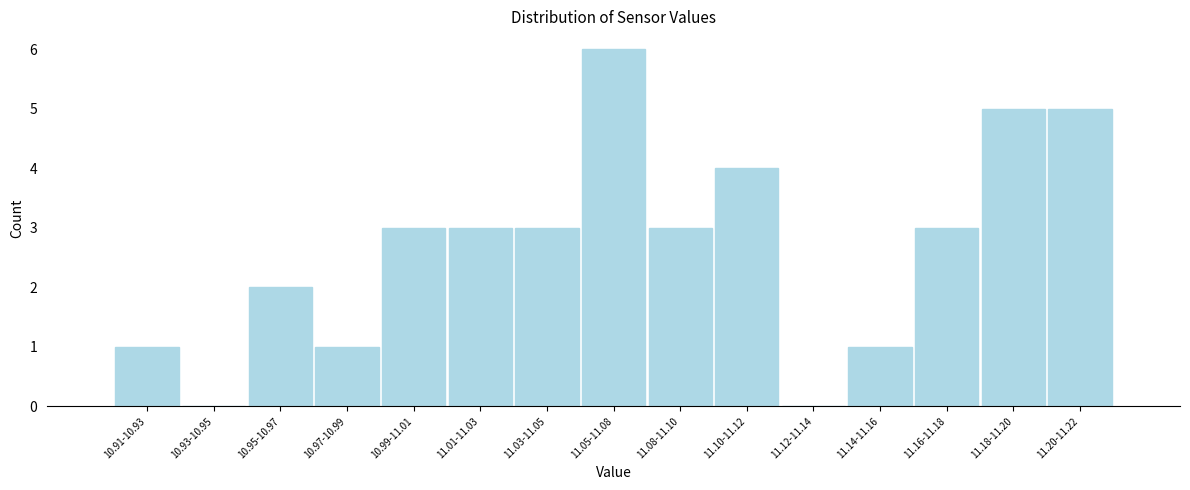

Reading left to right, transcribe all the data shown in this chart.

10.91-10.93=1	10.93-10.95=0	10.95-10.97=2	10.97-10.99=1	10.99-11.01=3	11.01-11.03=3	11.03-11.05=3	11.05-11.08=6	11.08-11.10=3	11.10-11.12=4	11.12-11.14=0	11.14-11.16=1	11.16-11.18=3	11.18-11.20=5	11.20-11.22=5